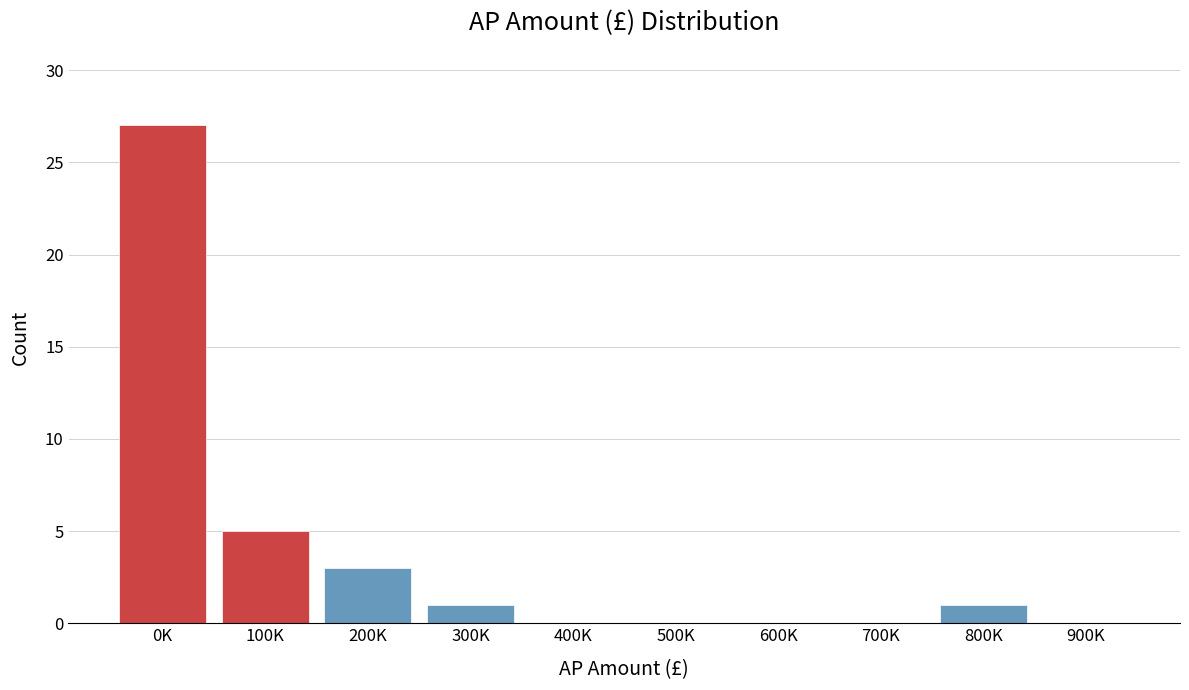

Reading left to right, list all the values displayed in this chart.

0K=27	100K=5	200K=3	300K=1	400K=0	500K=0	600K=0	700K=0	800K=1	900K=0